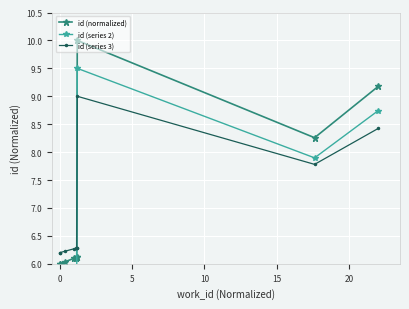

Count the number of data series in this chart.

3